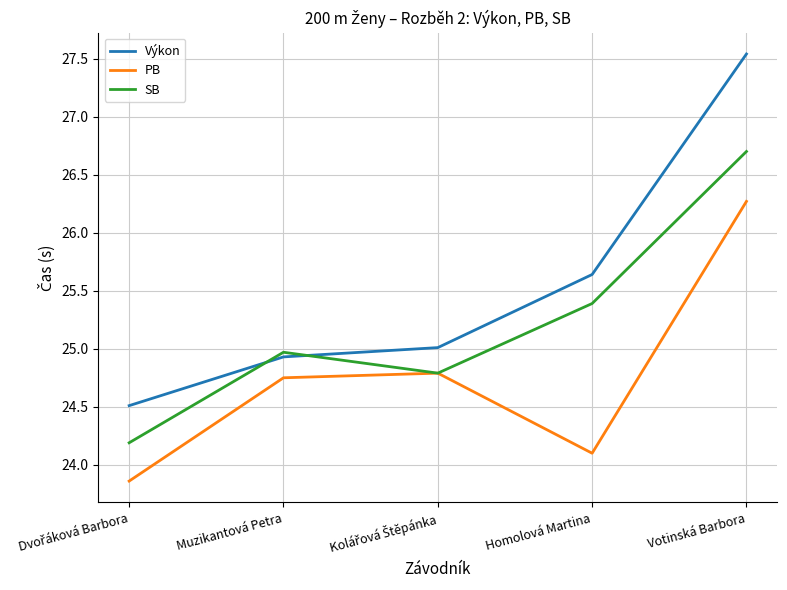

Which series has the largest range (max minus min)?

Výkon